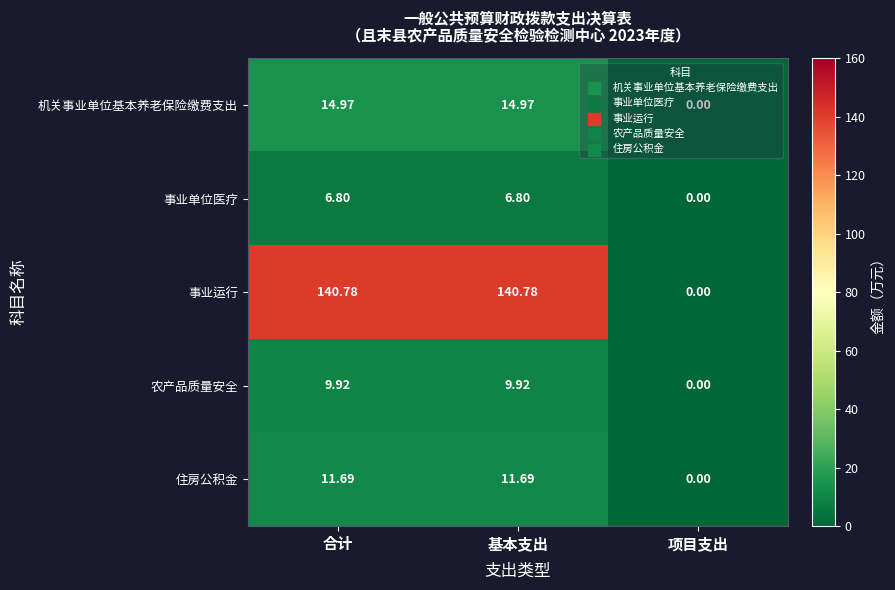

Where does the 农产品质量安全 series first go above 9?

合计